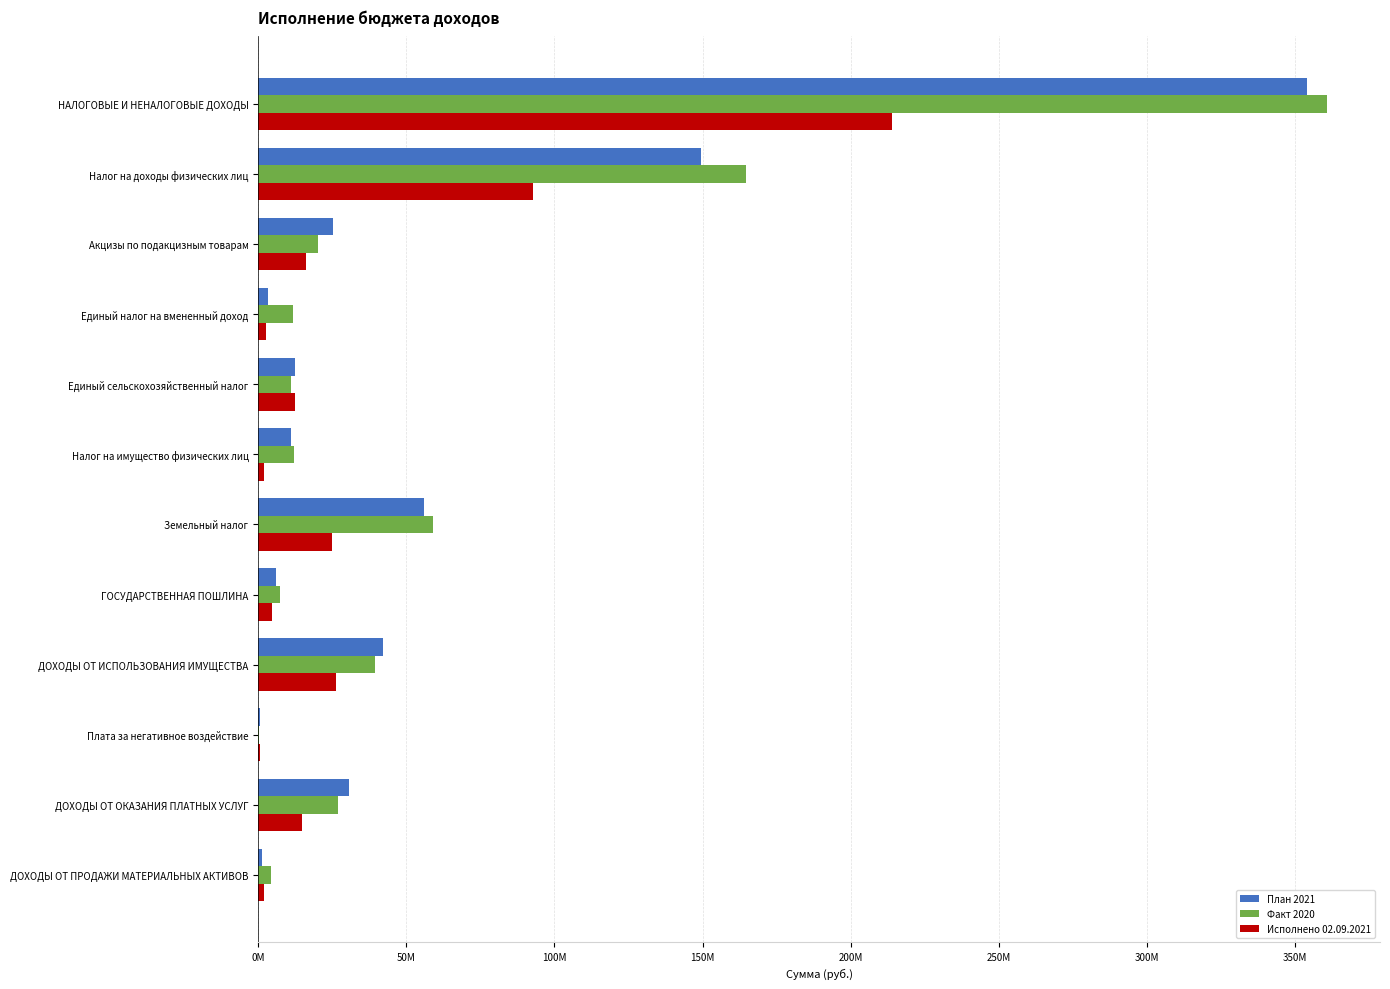

What are all the series names shown in the legend?

План 2021, Факт 2020, Исполнено 02.09.2021